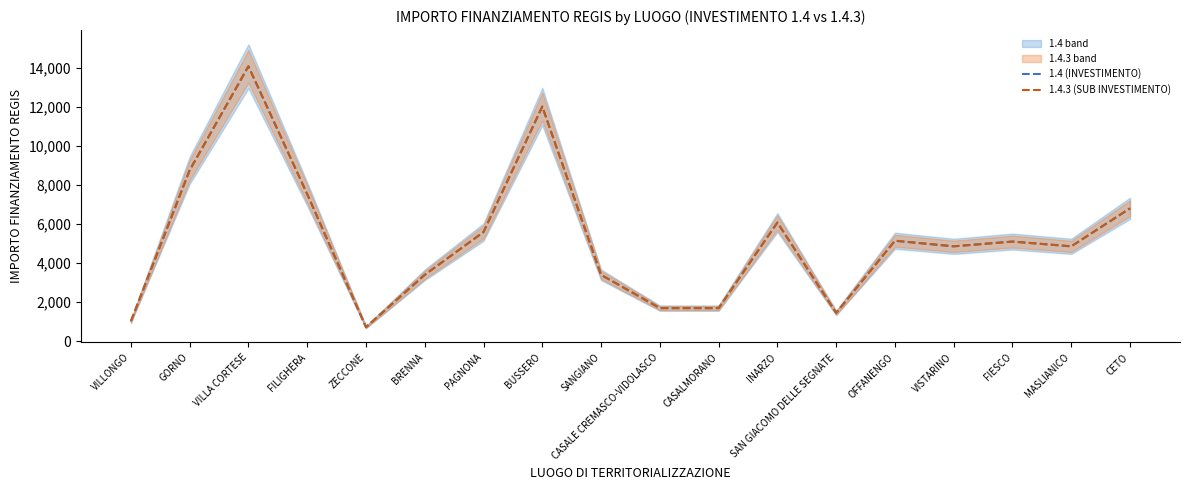

What is the difference between the maximum and minimum values in the 1.4.3 (SUB INVESTIMENTO) series?

13334